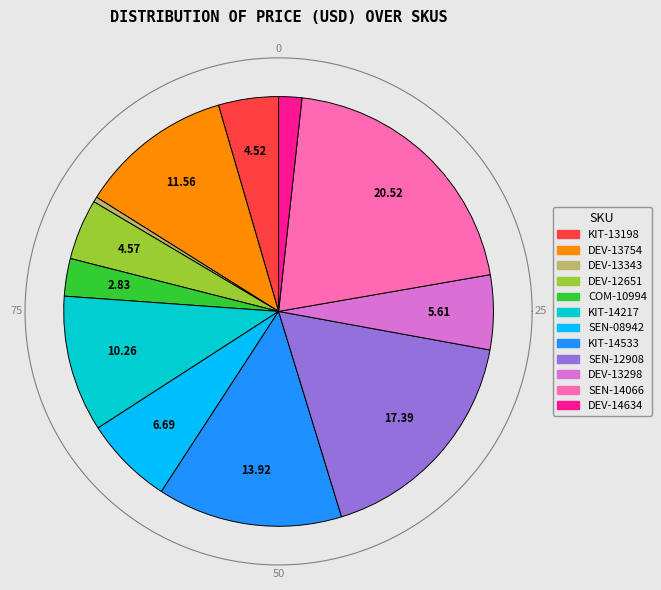

Combined, do KIT-14217 and DEV-14634 account for over 50%?

No